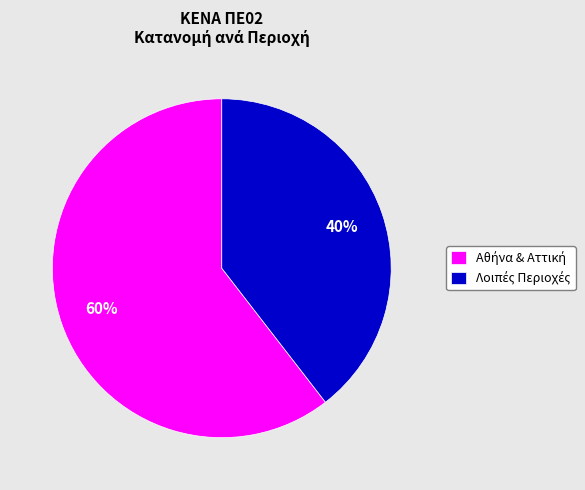

Count the number of slices in the pie.

2